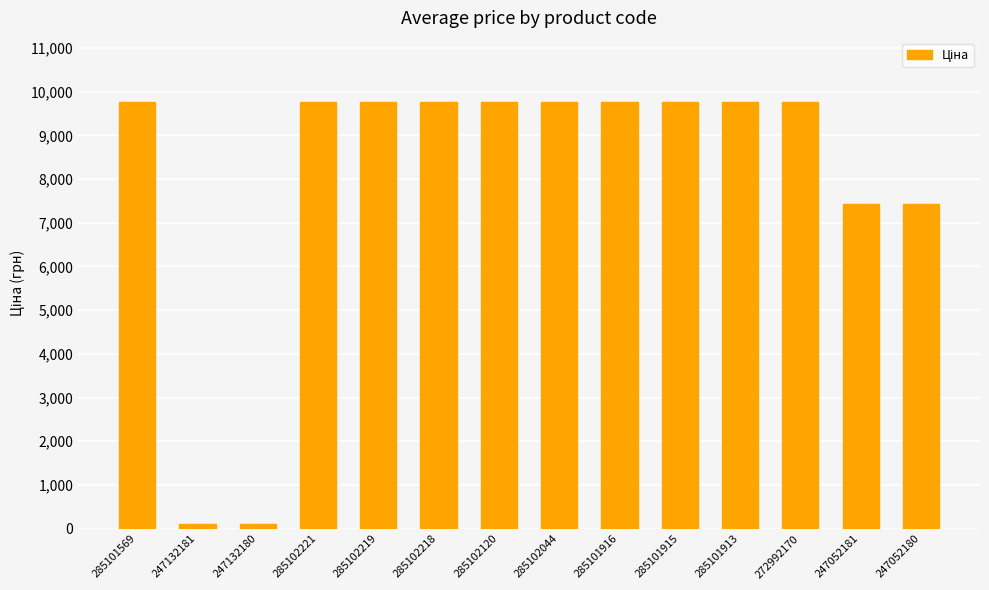

What is the maximum value shown in the chart?

9764.4